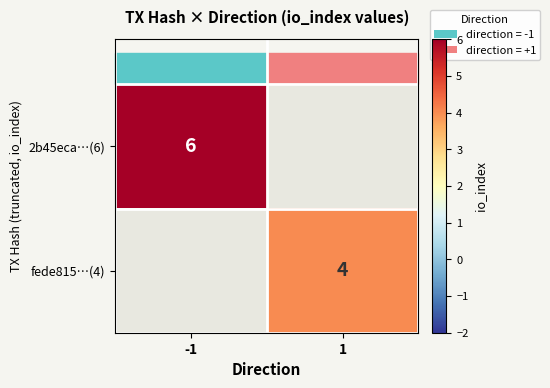

The value of fede815…(4) at 1 is 5.4. True or false?

False